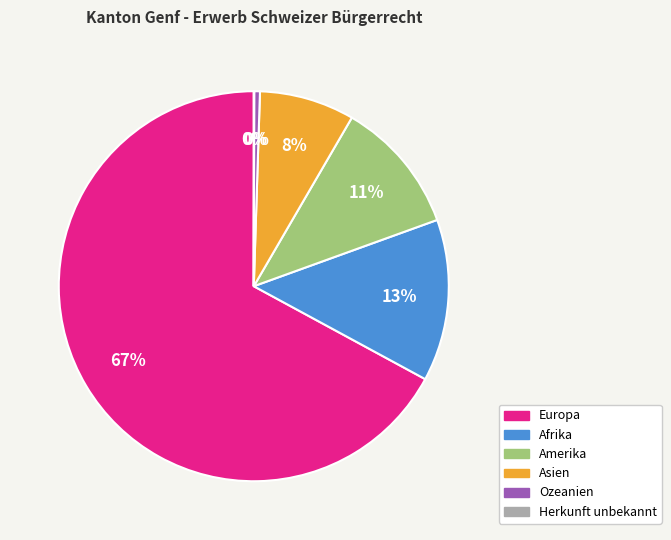

Does Europa represent more than half of the total?

Yes